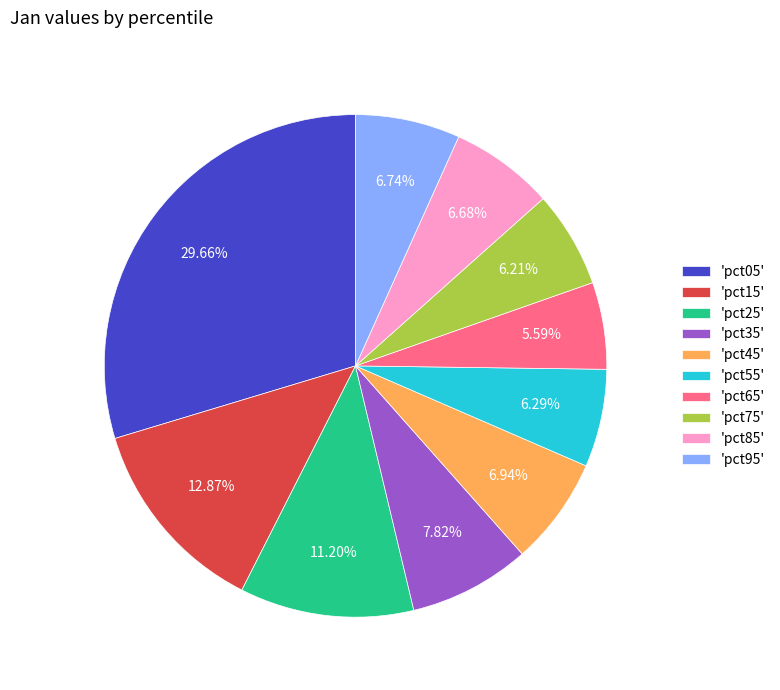

Combined, do 'pct65' and 'pct25' account for over 50%?

No